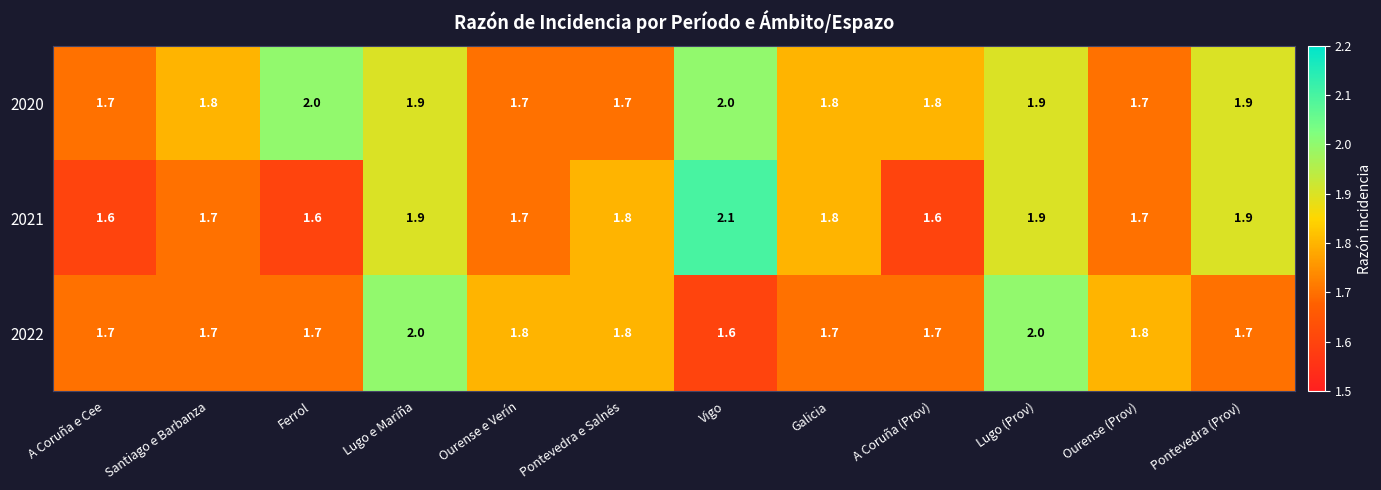

Count the number of data series in this chart.

3